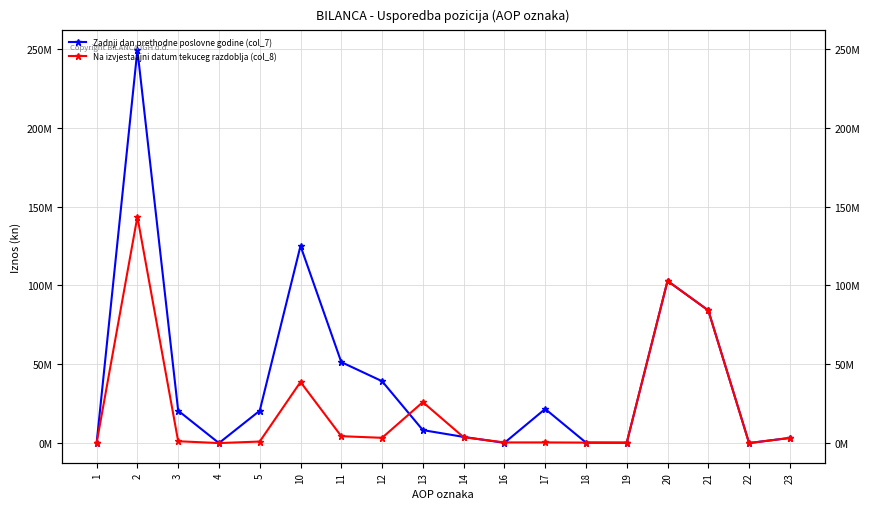

What is the average value of the Na izvjestaajni datum tekuceg razdoblja (col_8) series?

22974194